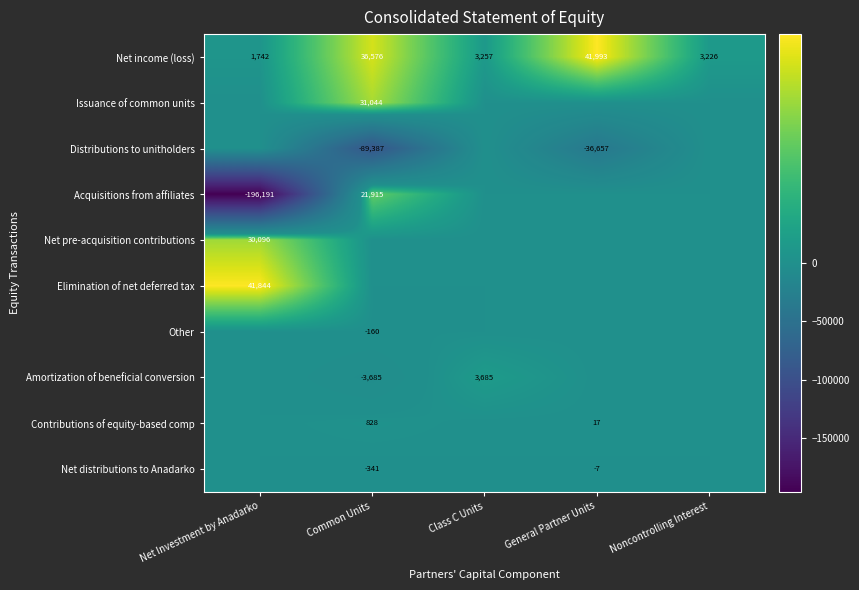

List the series in order of their peak value, highest first.

Net income (loss), Elimination of net deferred tax, Issuance of common units, Net pre-acquisition contributions, Acquisitions from affiliates, Amortization of beneficial conversion, Contributions of equity-based comp, Distributions to unitholders, Other, Net distributions to Anadarko